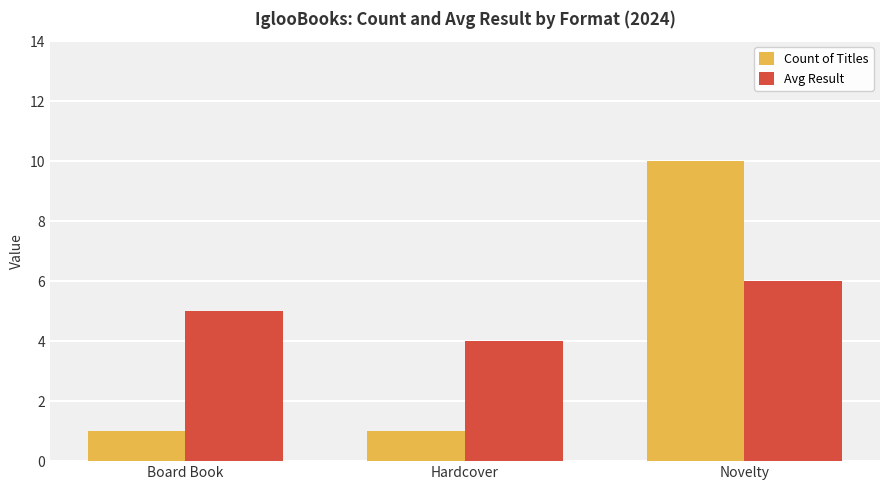

What is the average value of the Avg Result series?

5